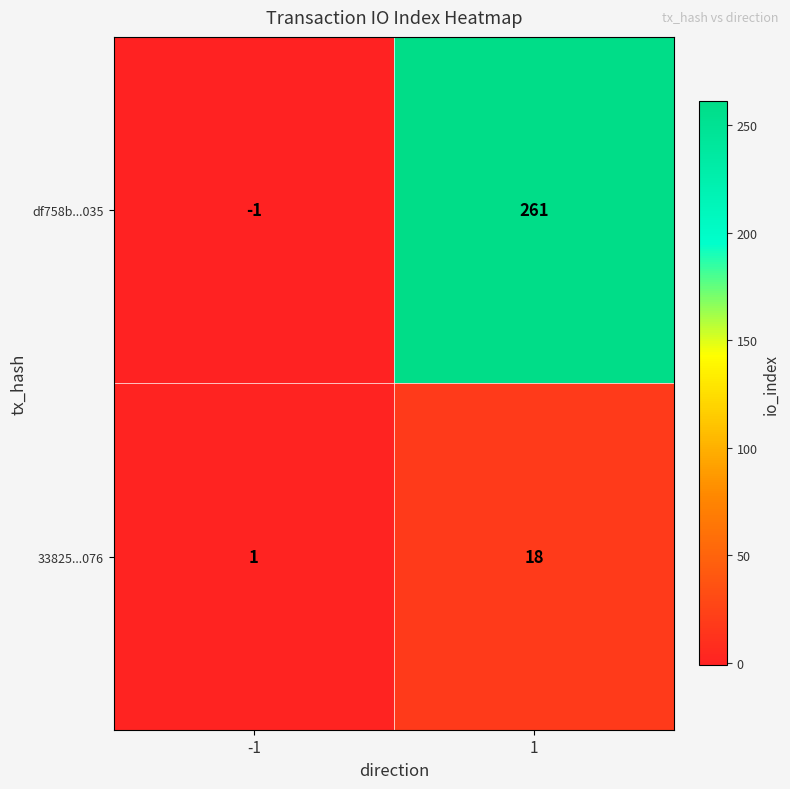

Read the df758b...035 value at 1, to the nearest 5.

260